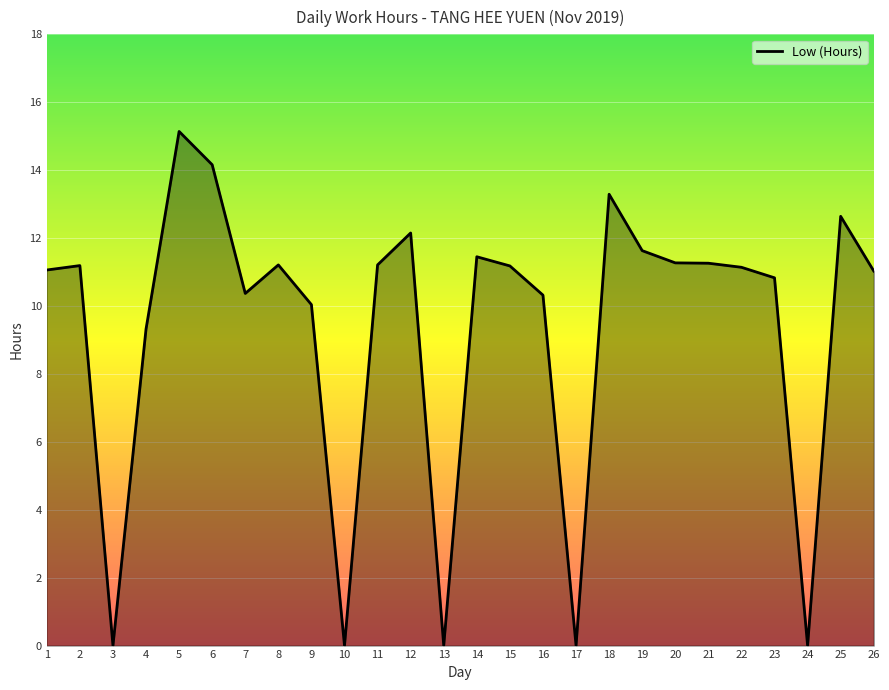

True or false: the data shows 0.0 at 10.

True